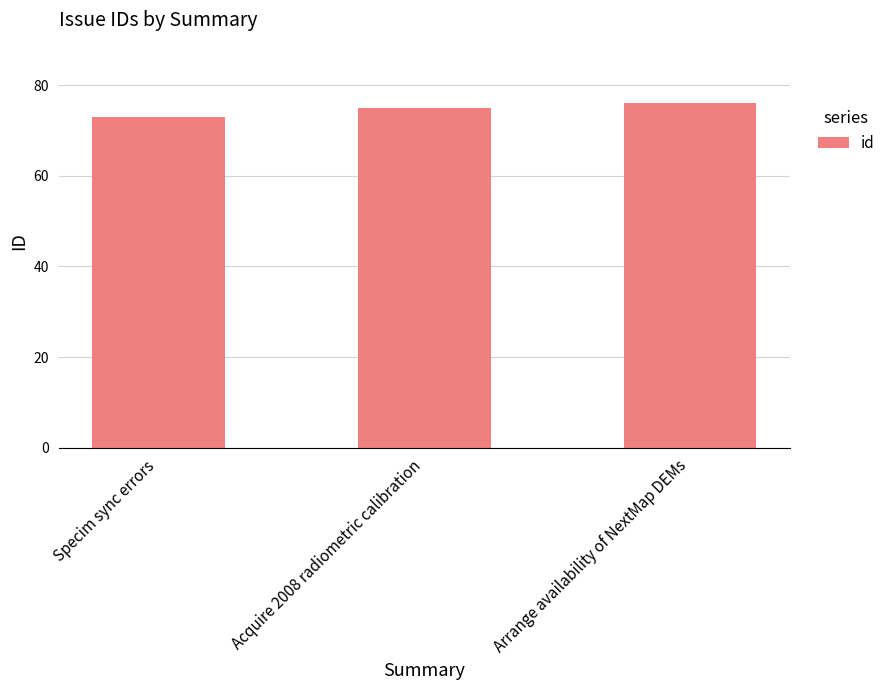

List the labels in order of value, largest first.

Arrange availability of NextMap DEMs, Acquire 2008 radiometric calibration, Specim sync errors